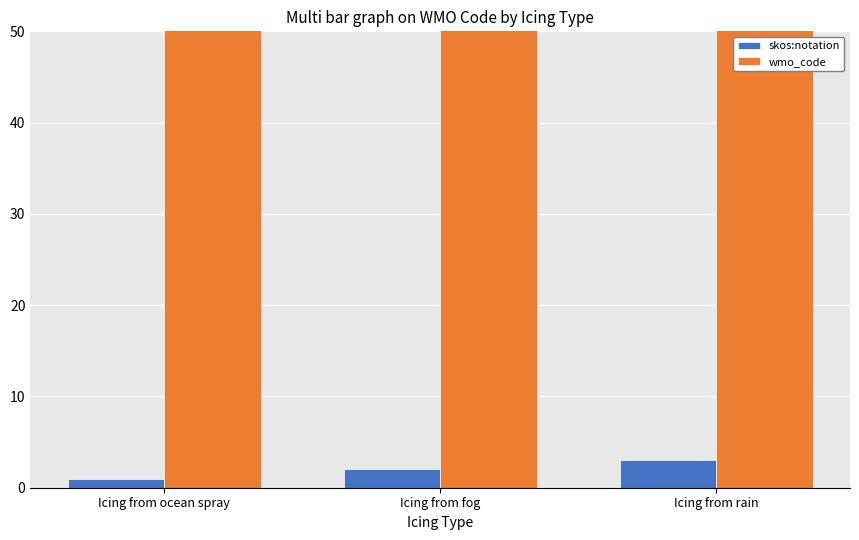

At which label does skos:notation first exceed 2?

Icing from rain